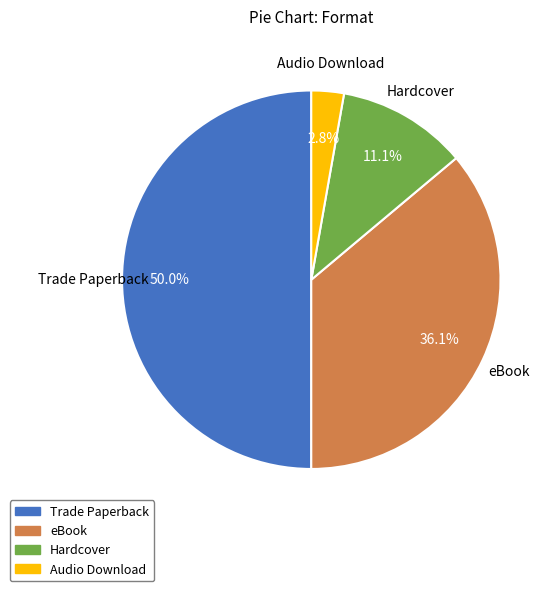

To the nearest percent, what is the average slice percentage?

25%